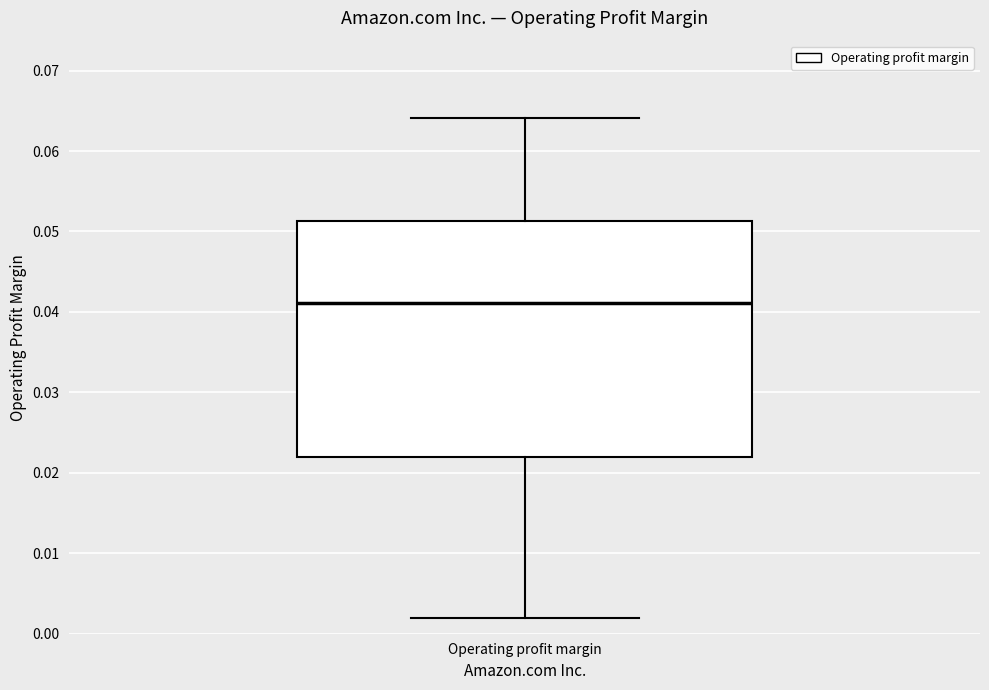

Transcribe this box plot: give where the median line is, the range the box spans, and where the two whiskers end, as read against the y-axis. The values are not printed on the chart, so give them approximately, as read against the axis.

median 0.041, box 0.022 to 0.051, whiskers 0.002 to 0.064